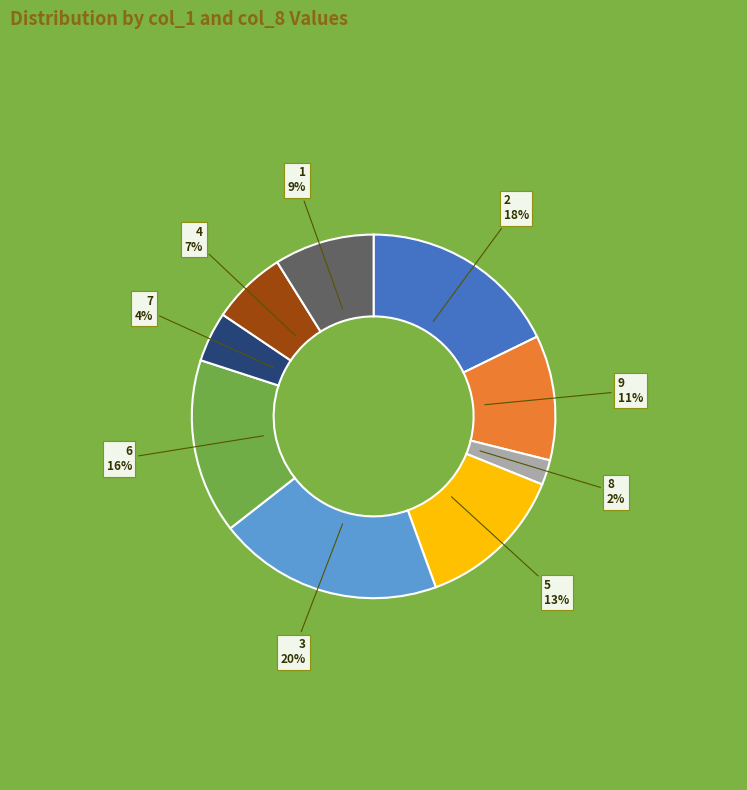

To the nearest percent, what is the difference between the largest and smallest slice percentages?

18%